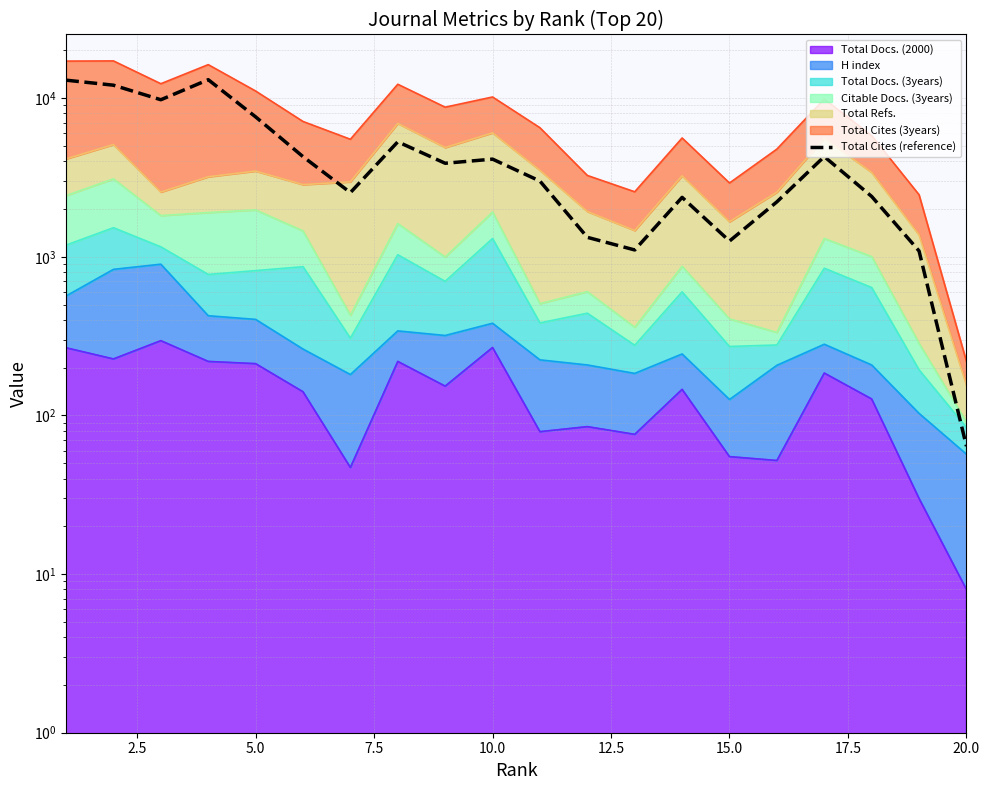

What is the greatest value displayed?

13065